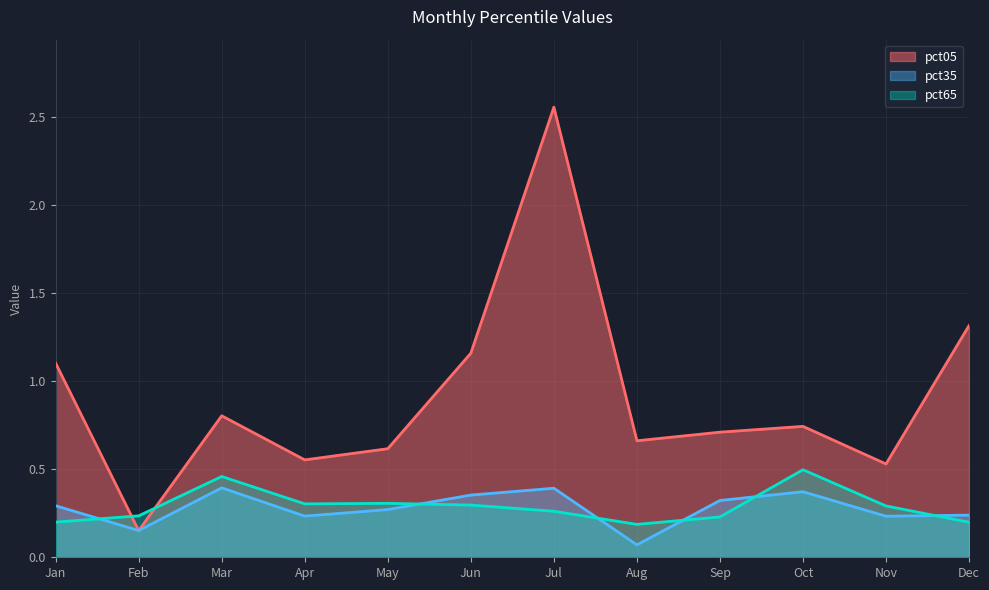

Count the number of data series in this chart.

3